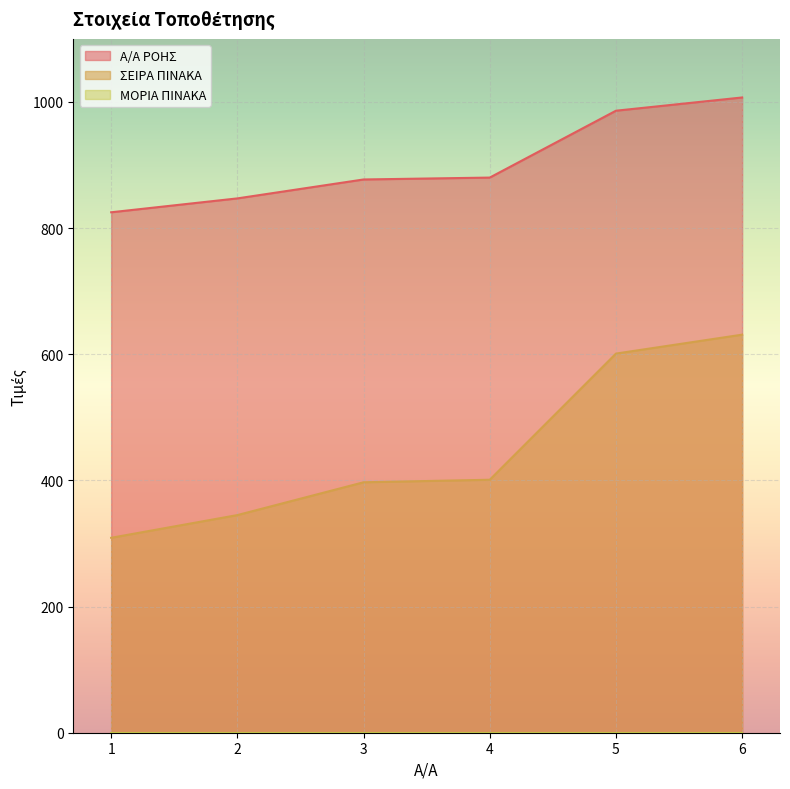

How many distinct data groups are displayed?

3